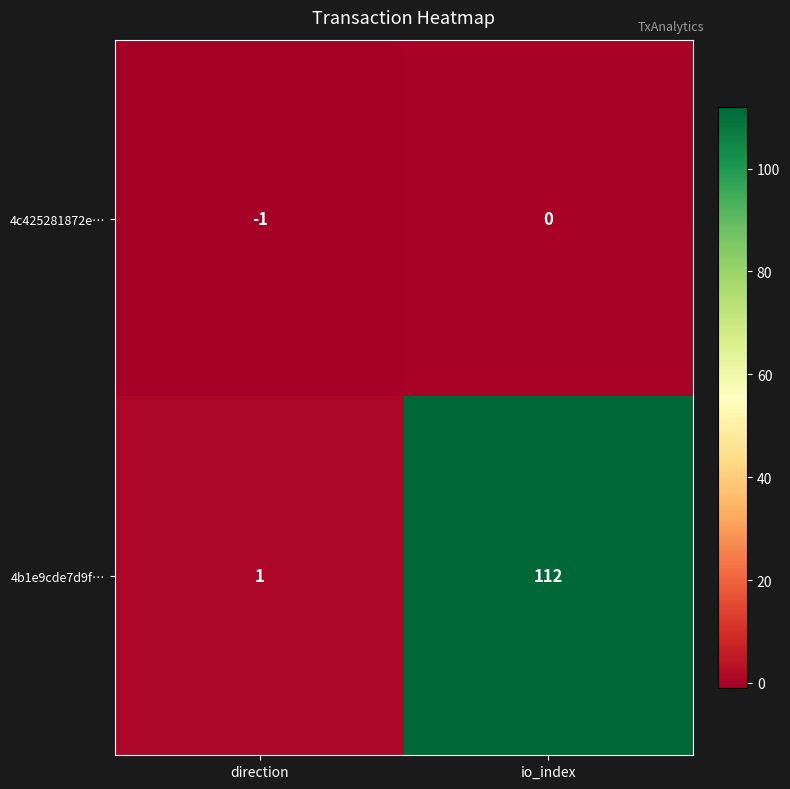

List the series in order of their peak value, lowest first.

4c425281872e…, 4b1e9cde7d9f…